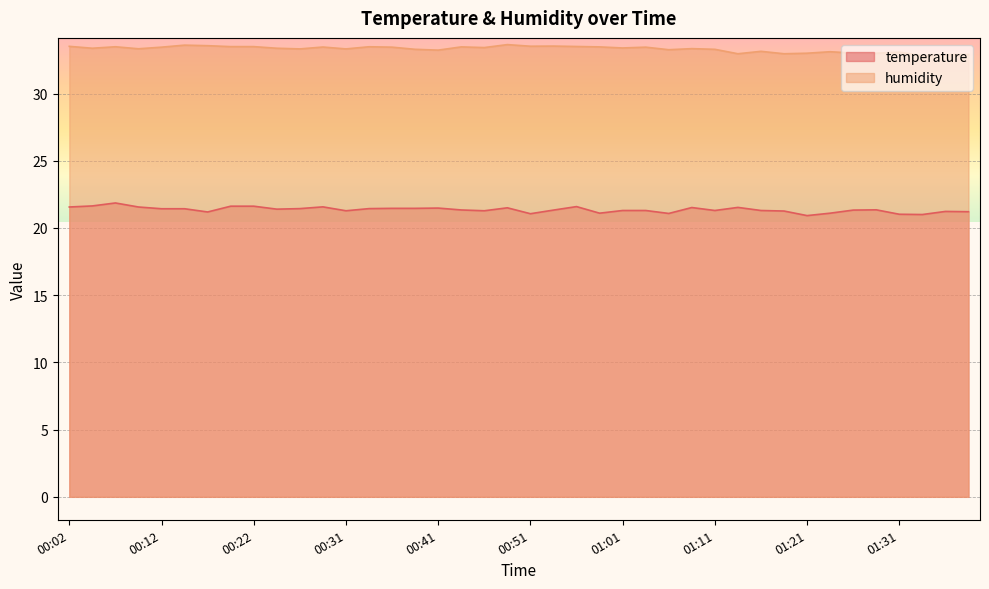

What is the sum of the humidity values at 01:11 and 00:39?

66.6